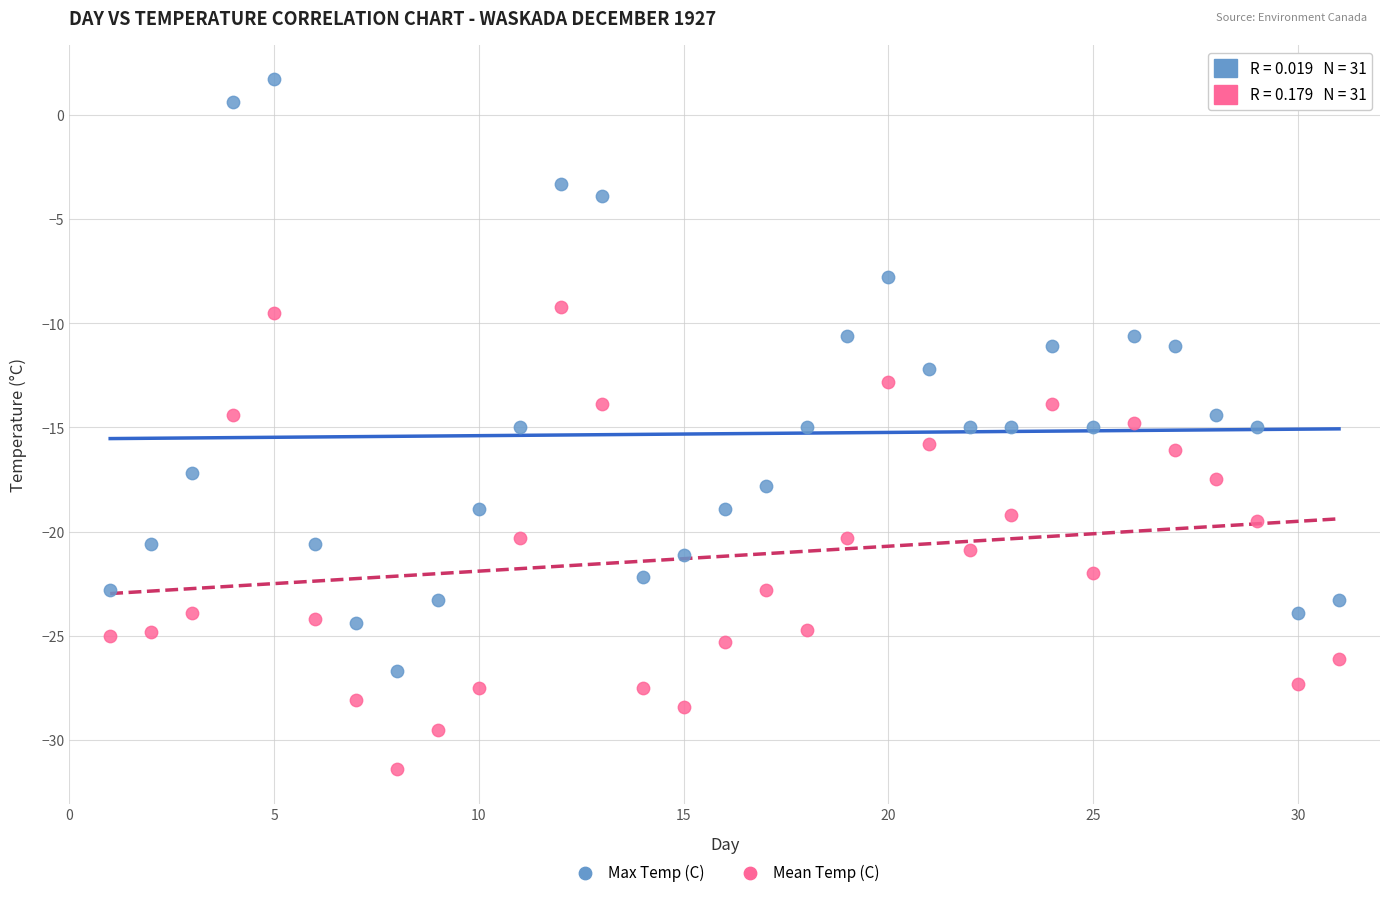

Which series reaches the maximum Y coordinate?

Max Temp (C)